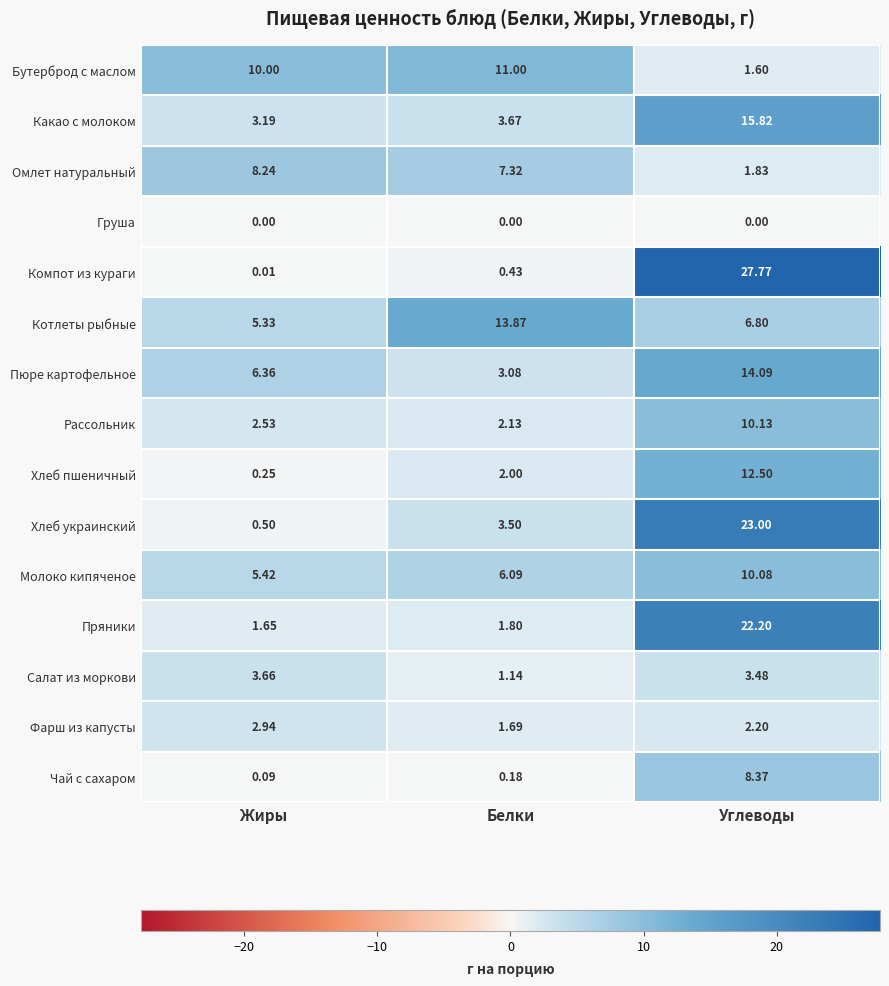

Where is Салат из моркови nearest to the value 2?

Белки